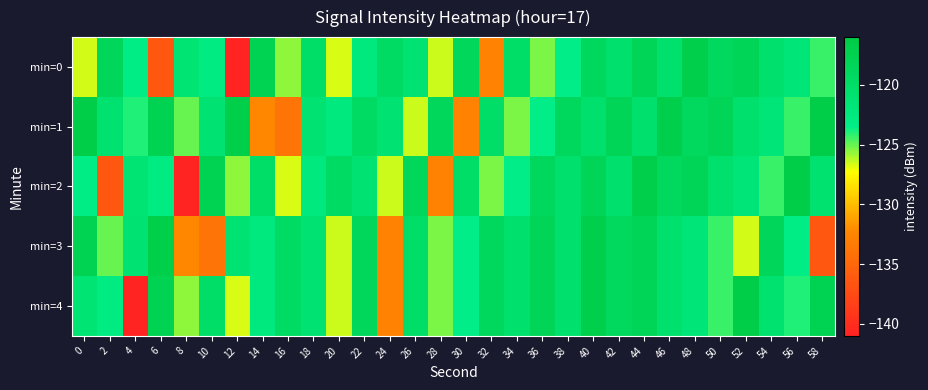

What is the minimum value shown in the chart?

-140.8